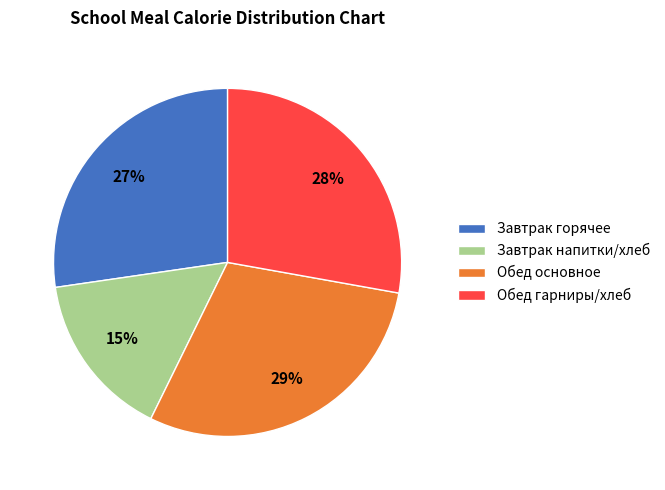

What is the ratio of the value at Завтрак горячее to the value at Обед основное?

0.9